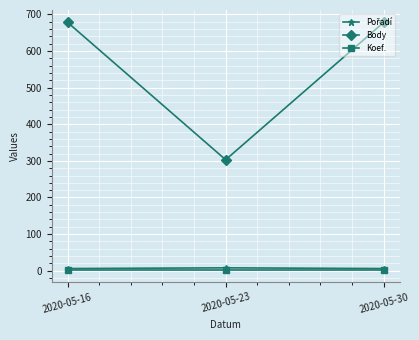

Which series changed the most between 2020-05-23 and 2020-05-30?

Body